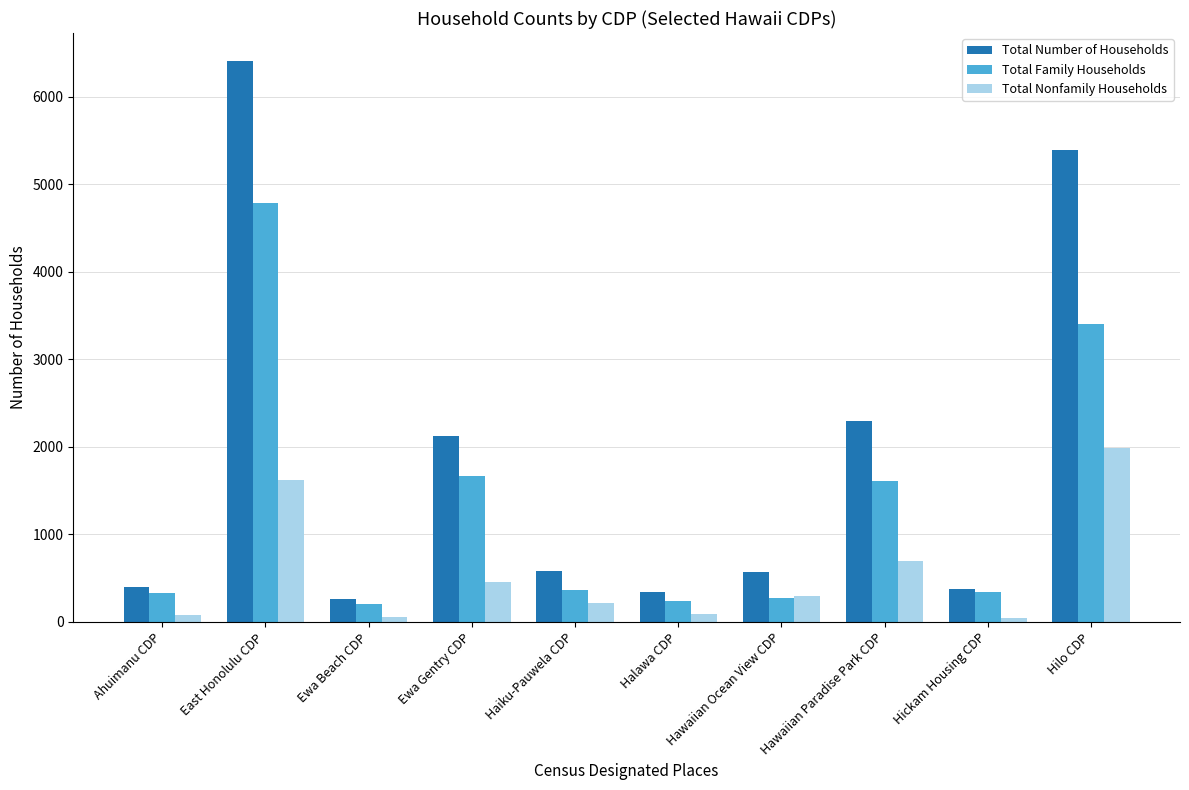

Which series has the largest range (max minus min)?

Total Number of Households